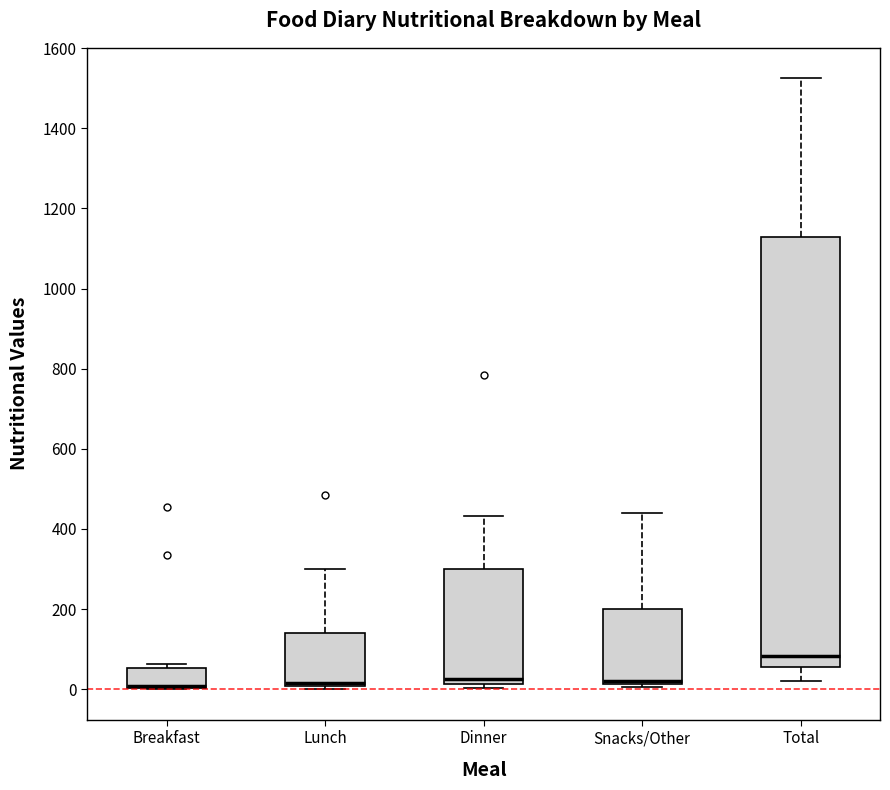

Reading left to right, read every box against the y-axis: the position of its median line, the range the box covers, and the ends of its whiskers. The values are not printed on the chart, so give them approximately, as read against the axis.

Breakfast: median 0 (drawn on the box's lower edge), box 0 to 60, whiskers 0 to 60 (just above the box's upper edge)
Lunch: median 20, box 0 to 140, whiskers 0 (just below the box's lower edge) to 300
Dinner: median 20 (just above the box's lower edge), box 20 to 300, whiskers 0 to 440
Snacks/Other: median 20 (just above the box's lower edge), box 20 to 200, whiskers 0 to 440
Total: median 80, box 60 to 1120, whiskers 20 to 1520